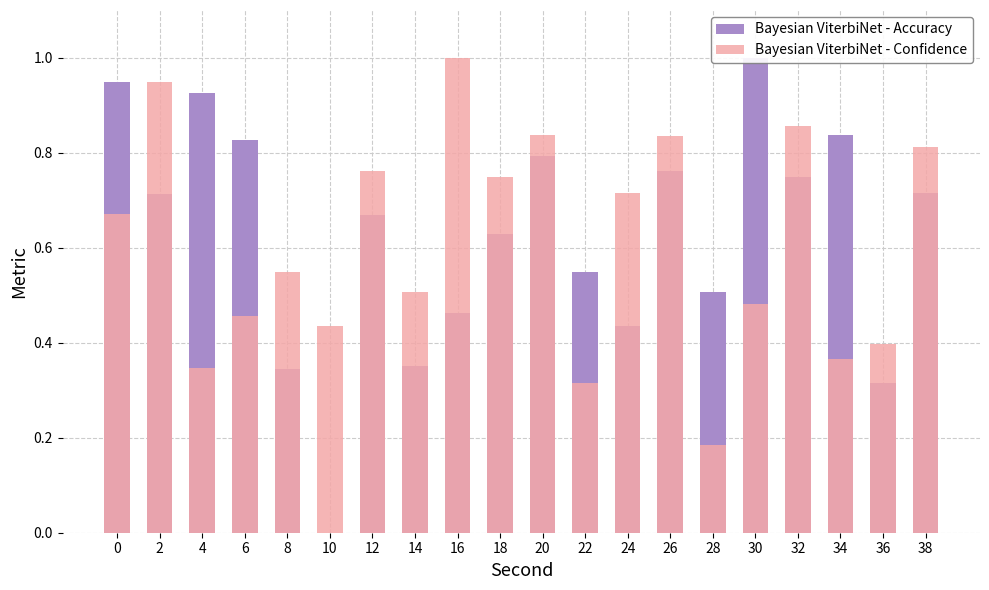

What is the total value across all series at 8?

0.9